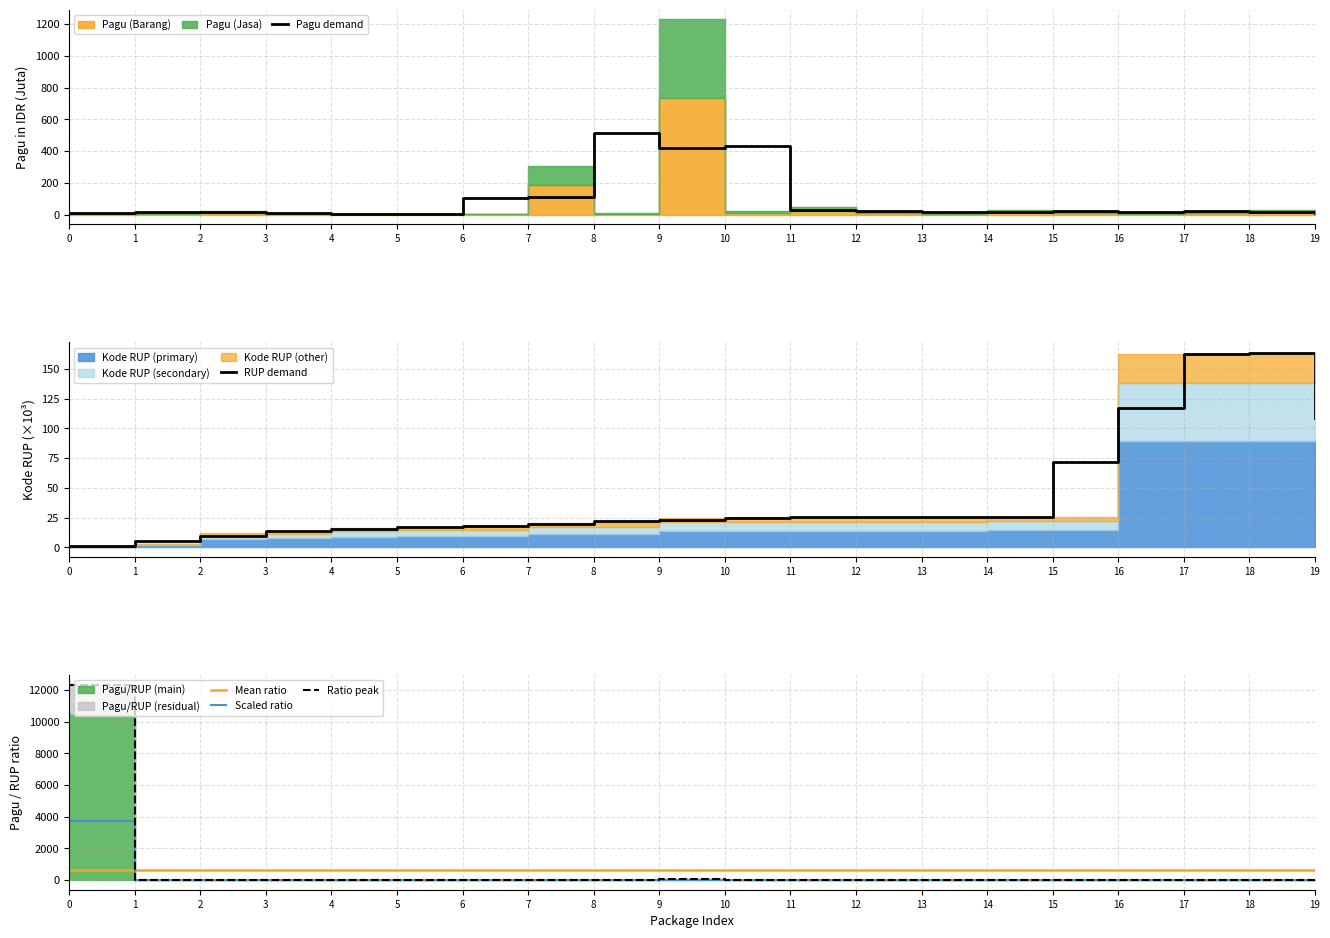

Is the value of Ratio peak at 0 greater than the value of Scaled ratio at 5?

Yes